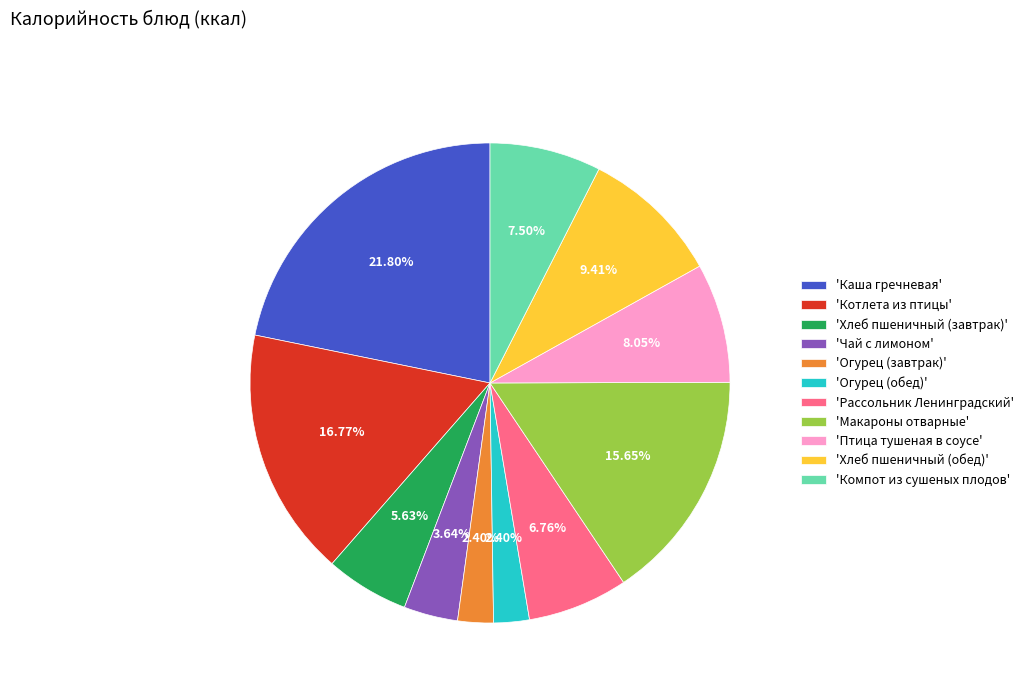

What is the ratio of the value at 'Макароны отварные' to the value at 'Хлеб пшеничный (обед)'?

1.7